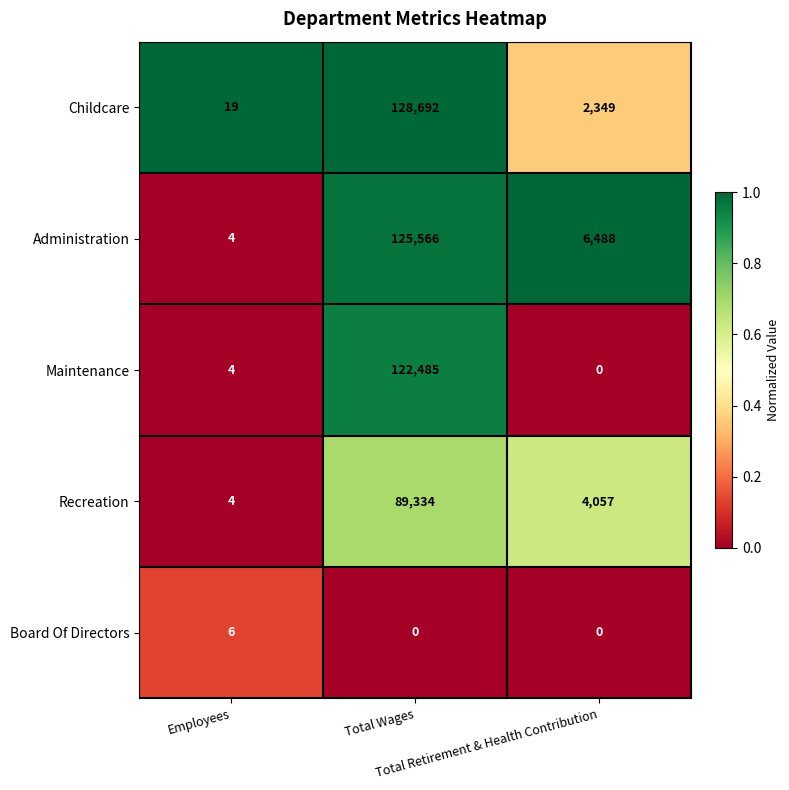

What is the difference between the maximum and second lowest values in the Board Of Directors series?

6